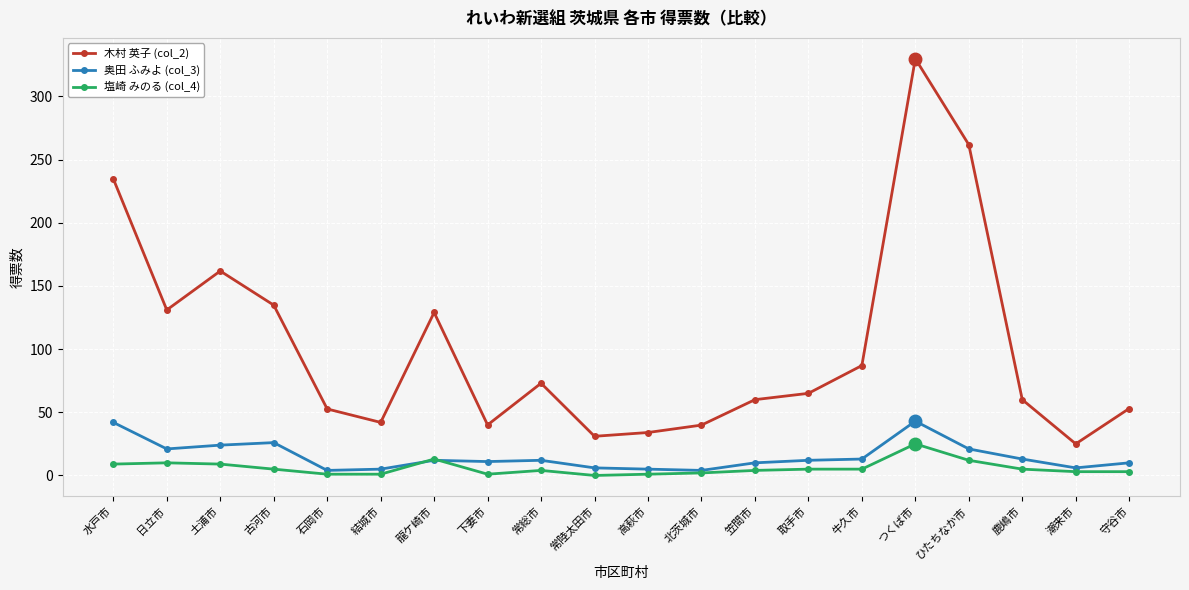

True or false: 塩崎 みのる (col_4) and 木村 英子 (col_2) intersect in this chart.

False